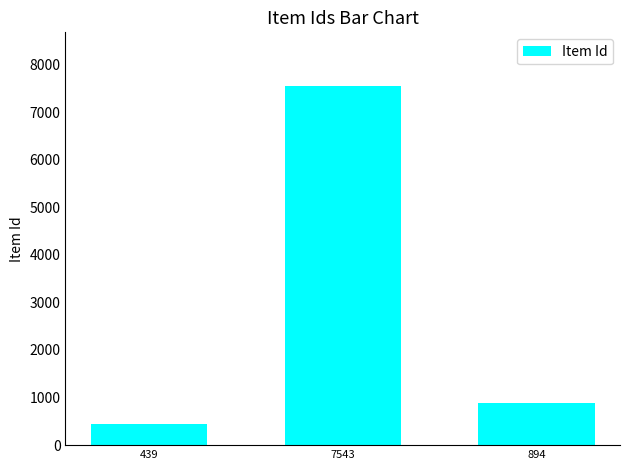

What value does the data have at 439, to the nearest 50?

450